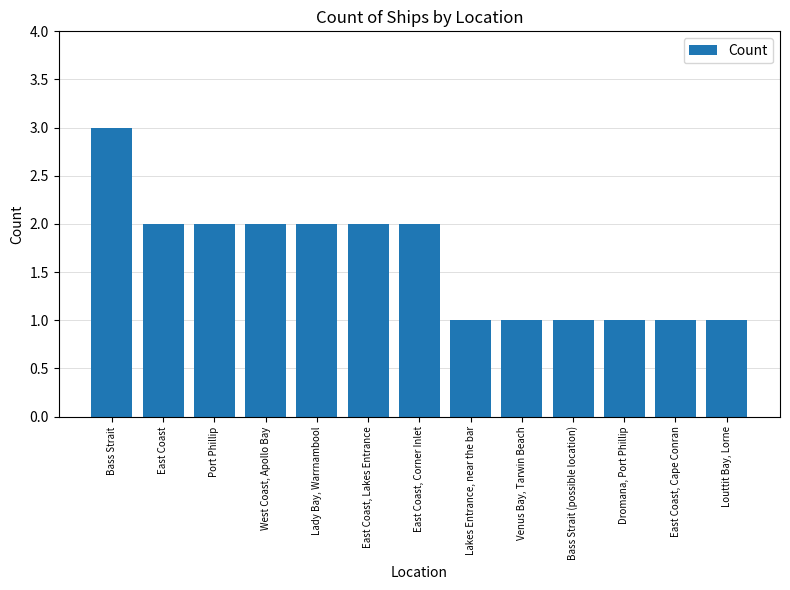

True or false: the data shows 1 at Venus Bay, Tarwin Beach.

True